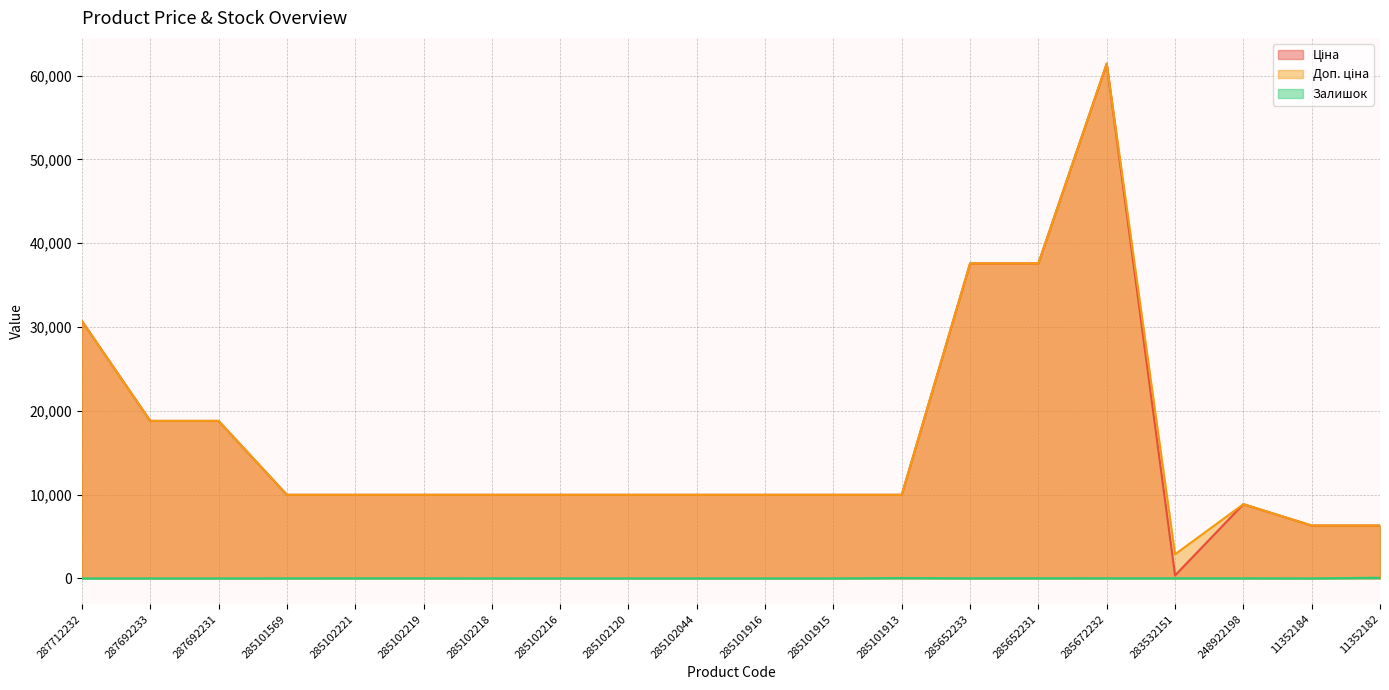

At which label does Доп. ціна first exceed 9974?

287712232